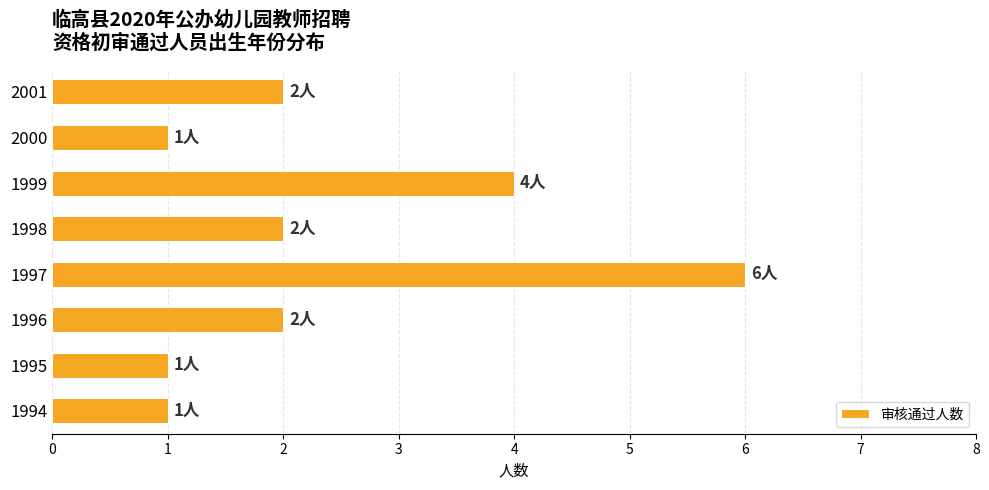

Reading top to bottom, transcribe all the data shown in this chart.

2	1	4	2	6	2	1	1